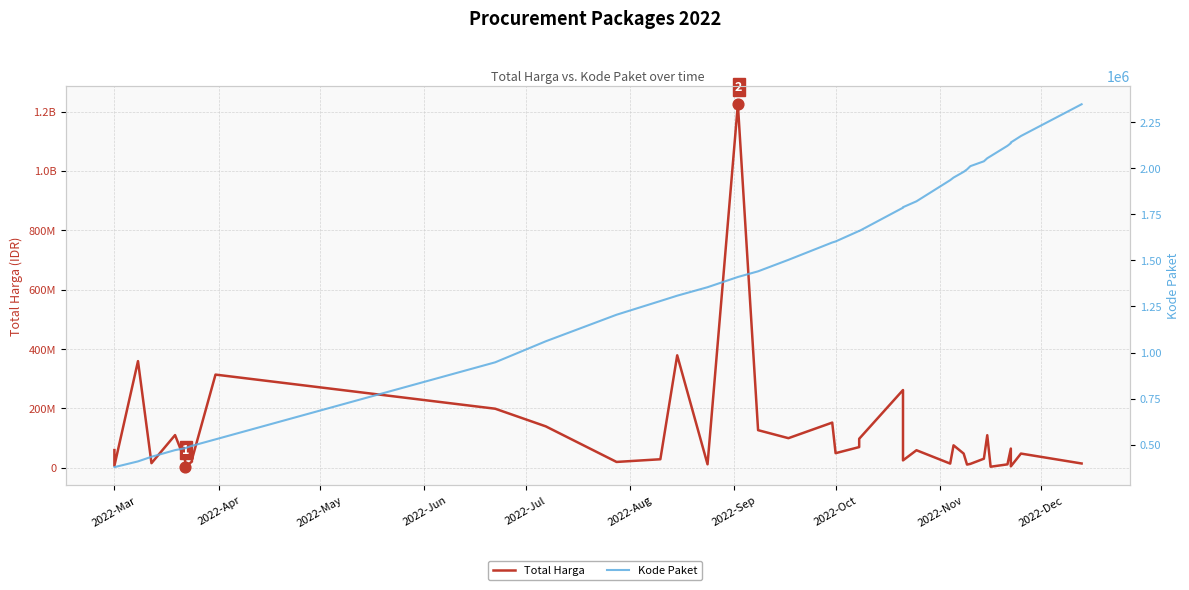

Which series has the largest total across all categories?

Total Harga